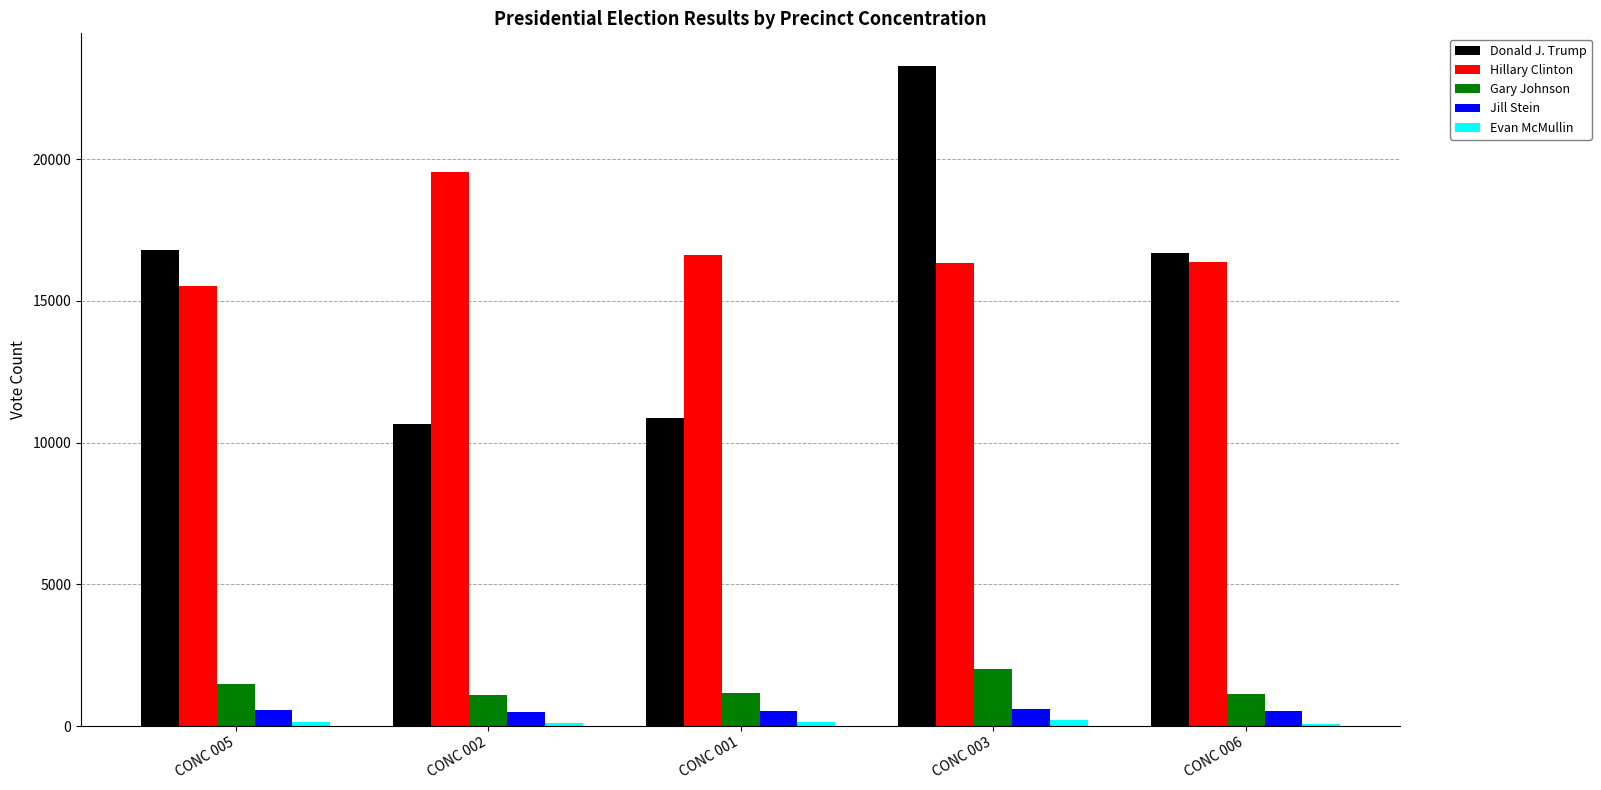

Which series has the largest total across all categories?

Hillary Clinton